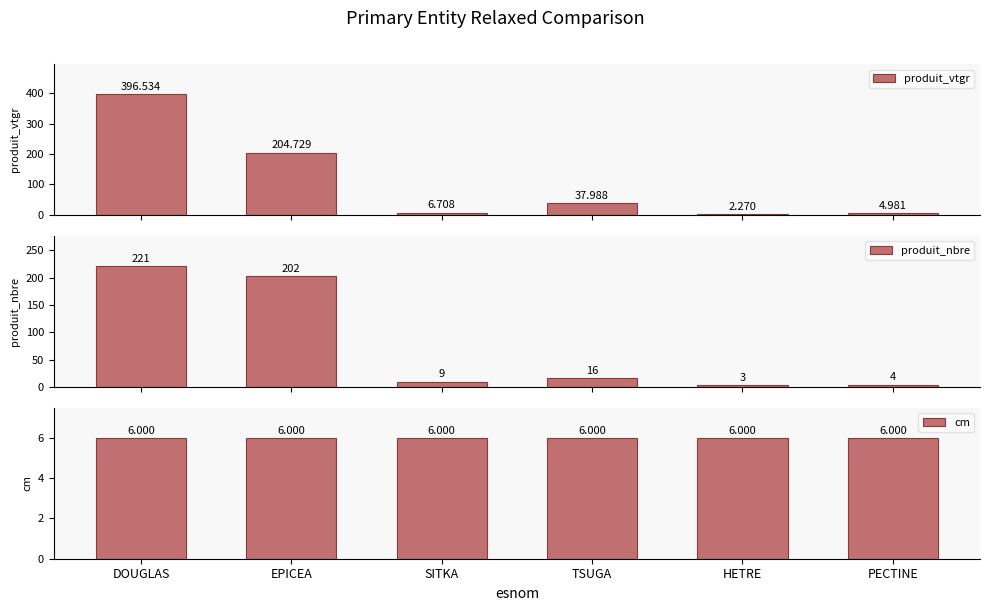

The value of produit_vtgr at HETRE is 1.3. True or false?

False